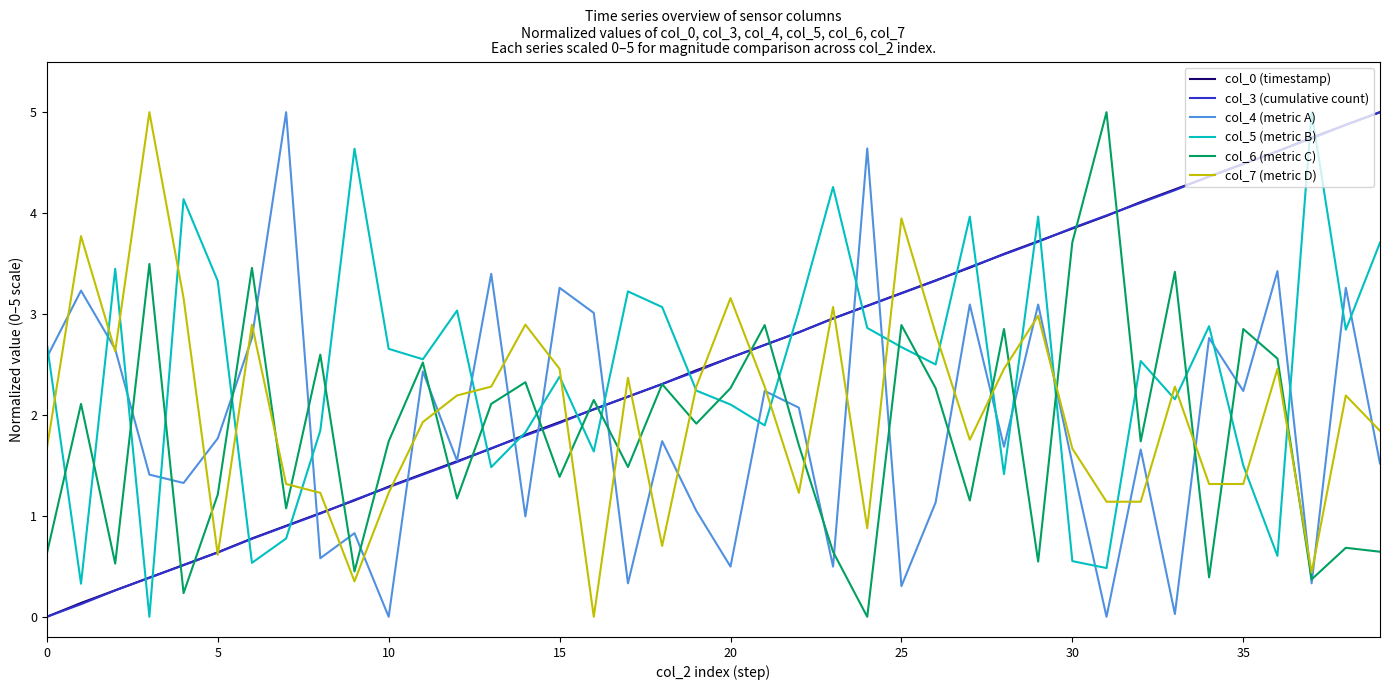

What is the maximum value for col_0 (timestamp)?

5.0